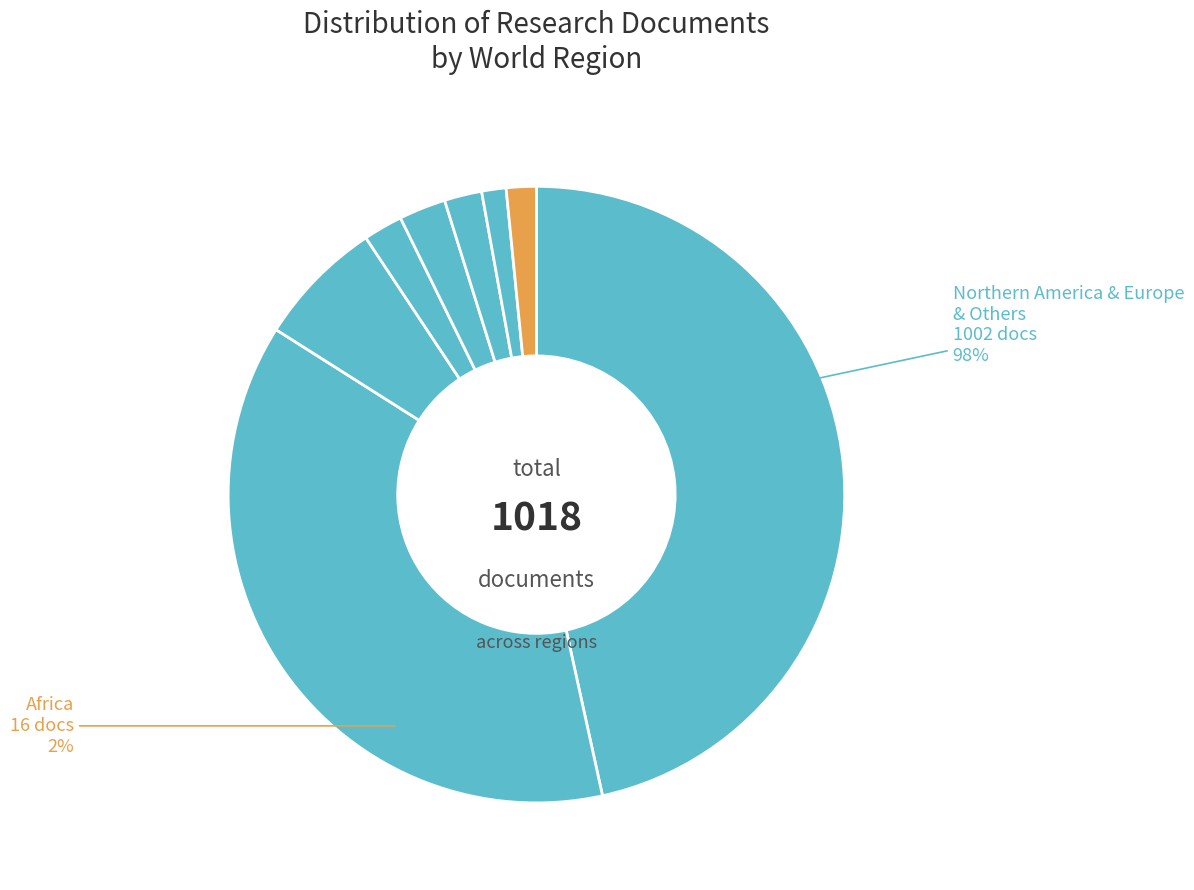

Is it true that Pacific Region is 1% of the pie?

True